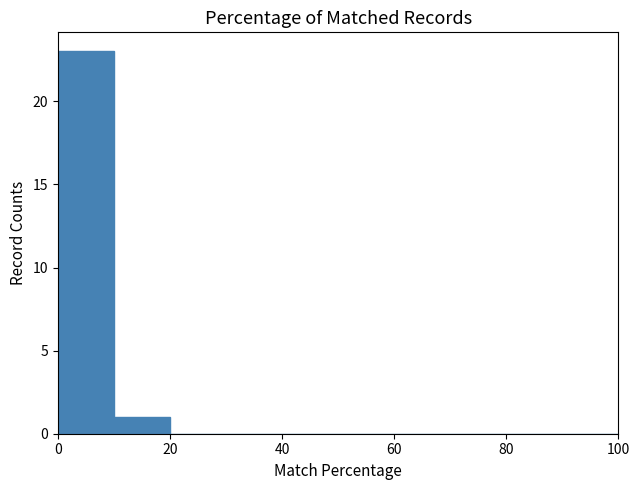

Reading left to right, transcribe this chart: for each bar, give the range it covers on the x-axis and its height. The values are not printed on the chart, so give them approximately, as read against the axis.

0 to 10: 23
10 to 20: 1
20 to 30: 0
30 to 40: 0
40 to 50: 0
50 to 60: 0
60 to 70: 0
70 to 80: 0
80 to 90: 0
90 to 100: 0